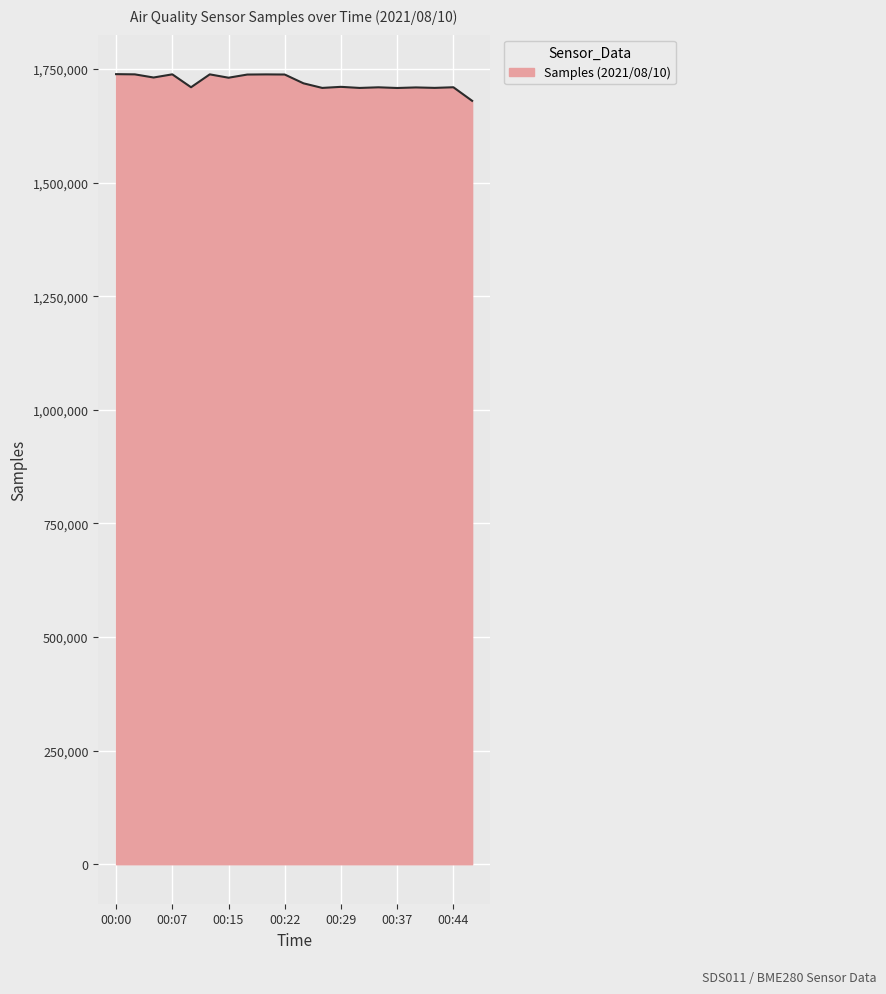

What is the maximum value shown in the chart?

1738674